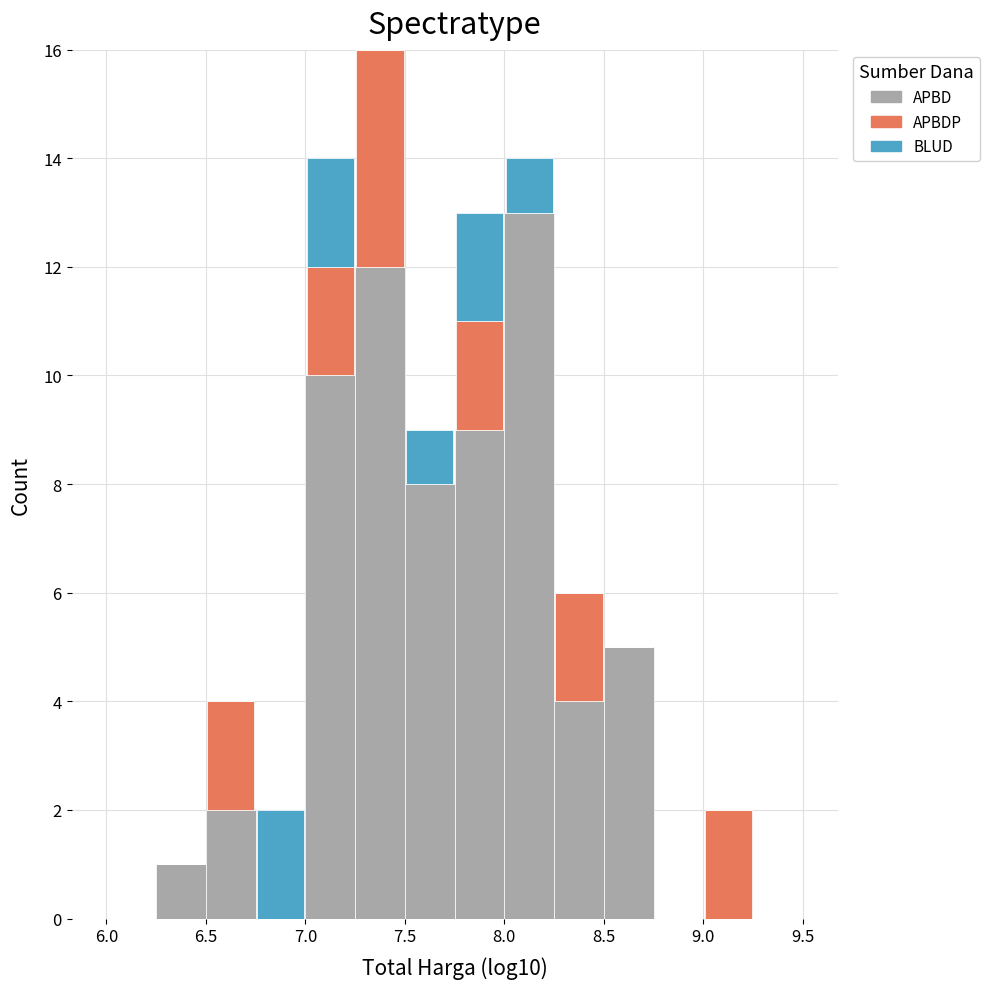

Reading left to right, transcribe this chart: for each stacked bar, give the range it covers on the x-axis and its total height. The values are not printed on the chart, so give them approximately, as read against the axis.

6.00 to 6.25: 0
6.25 to 6.50: 1
6.50 to 6.75: 4
6.75 to 7.00: 2
7.00 to 7.25: 14
7.25 to 7.50: 16
7.50 to 7.75: 9
7.75 to 8.00: 13
8.00 to 8.25: 14
8.25 to 8.50: 6
8.50 to 8.75: 5
8.75 to 9.00: 0
9.00 to 9.25: 2
9.25 to 9.50: 0